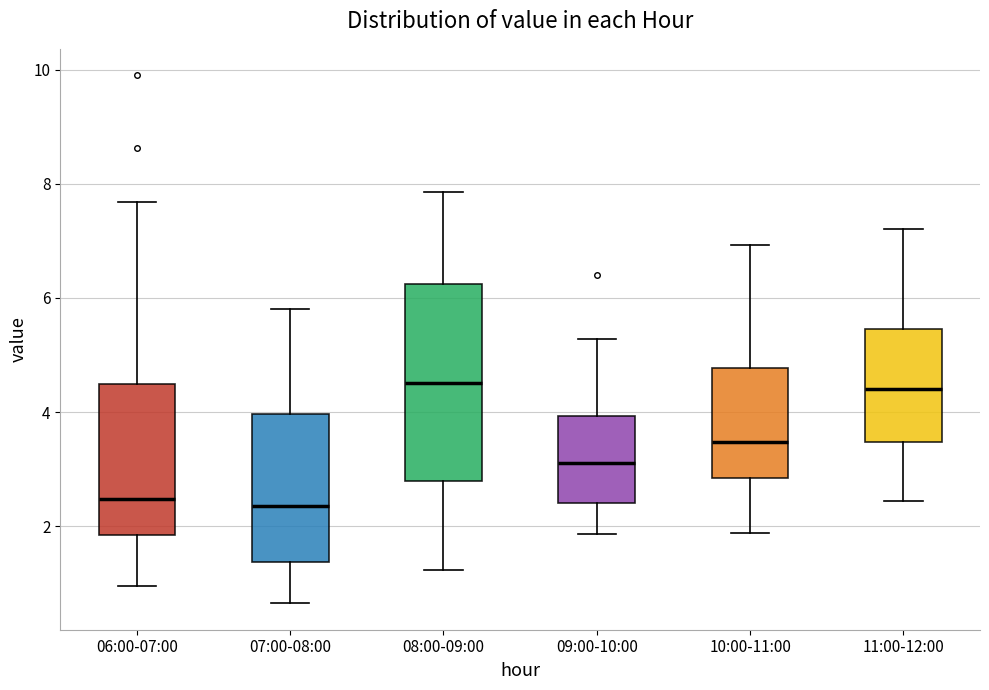

Where is the lower edge of the box for 10:00-11:00 on the y-axis? The values are not printed on the chart, so give them approximately, as read against the axis.

2.8